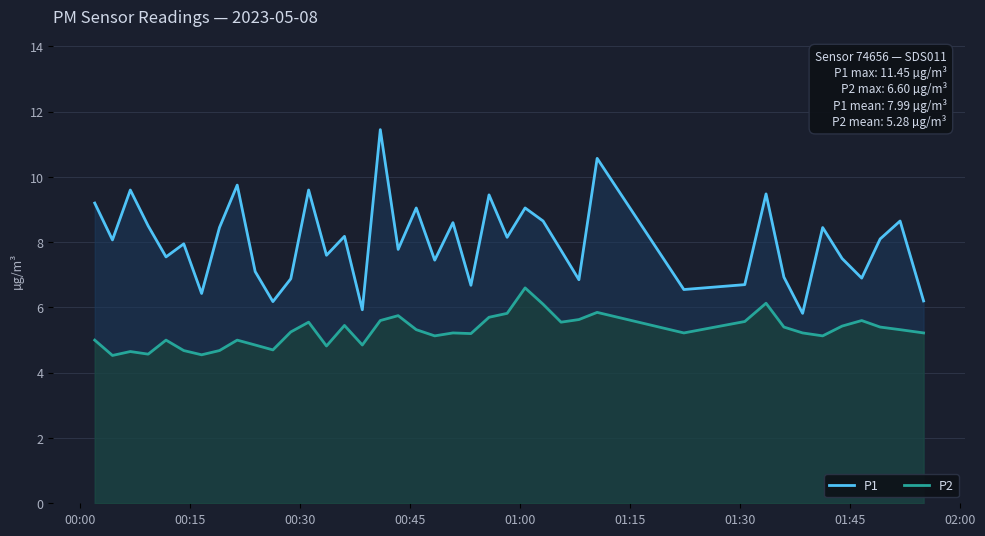

Count the number of categories in the chart.

40